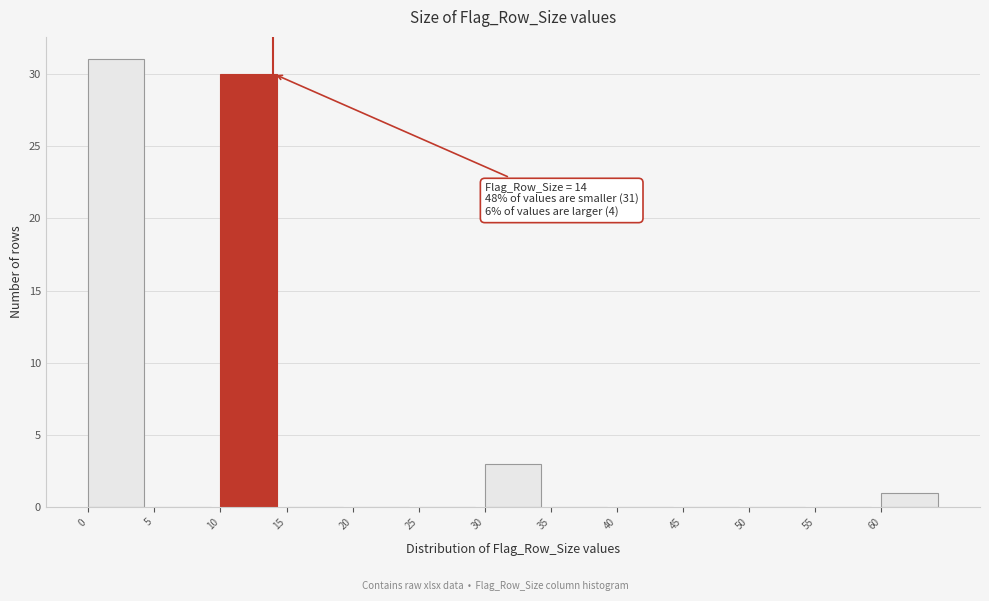

Over which range of the x-axis is the bar tallest?

0 to 5